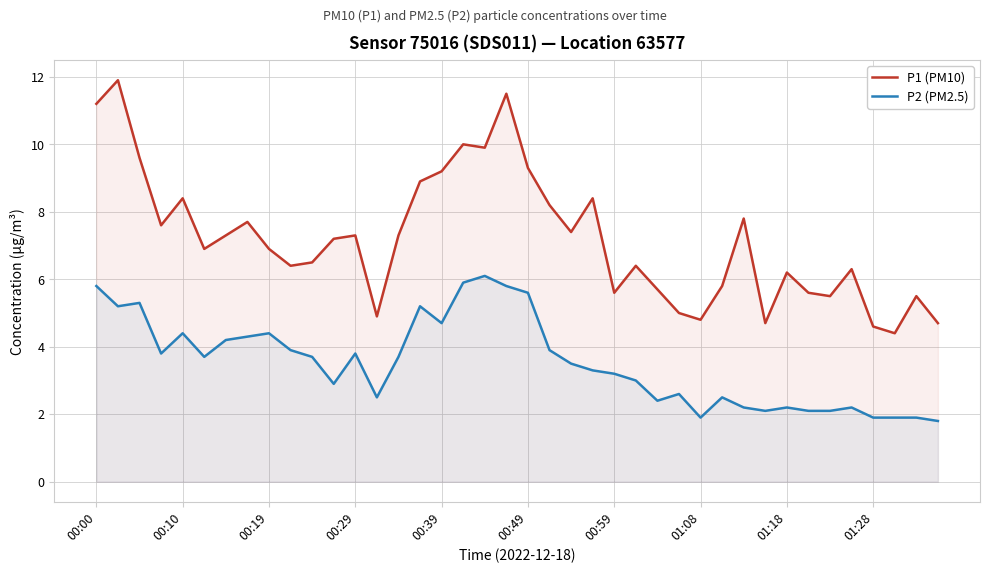

True or false: P1 (PM10) has a value of 5.5 at 38.

True